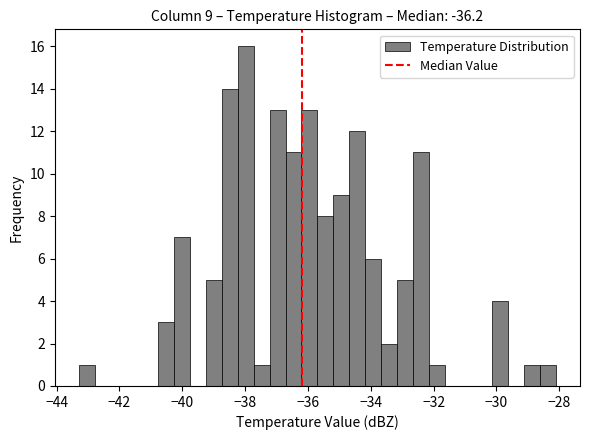

Around what value on the x-axis is the tallest bar? Give the approximate position of its centre, as read against the axis.

-38.0